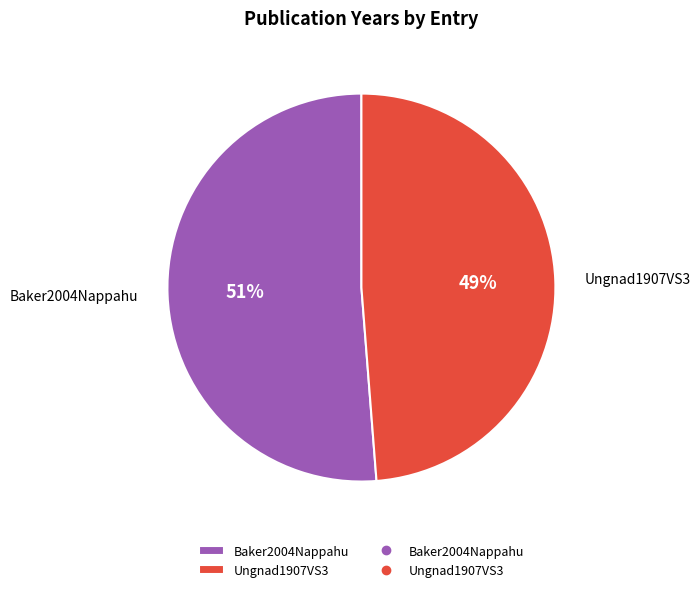

Which has a higher value, Ungnad1907VS3 or Baker2004Nappahu?

Baker2004Nappahu